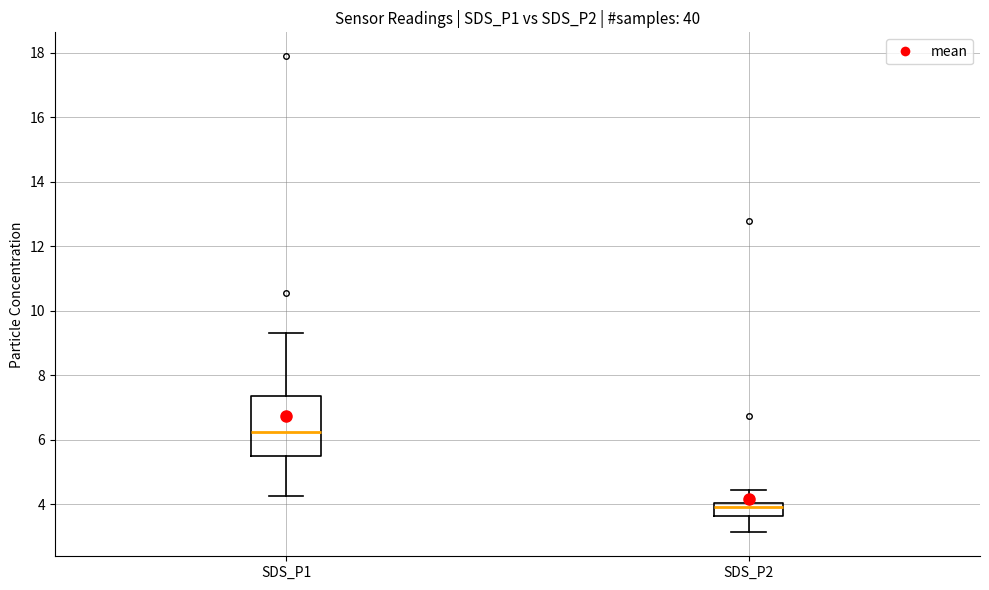

Where is the upper edge of the box for SDS_P2 on the y-axis? The values are not printed on the chart, so give them approximately, as read against the axis.

4.0